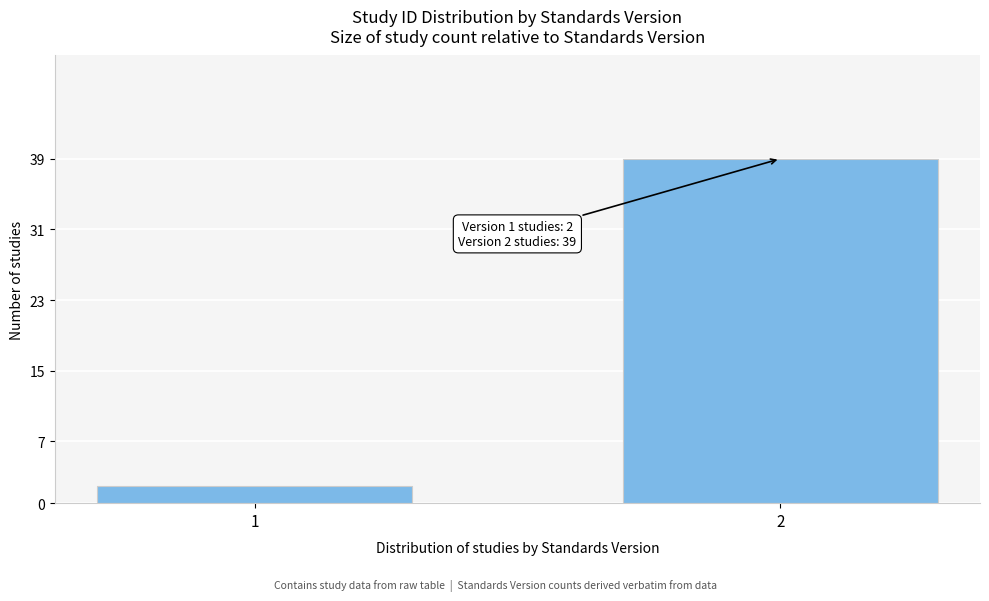

Reading left to right, list all the values displayed in this chart.

1=2	2=39